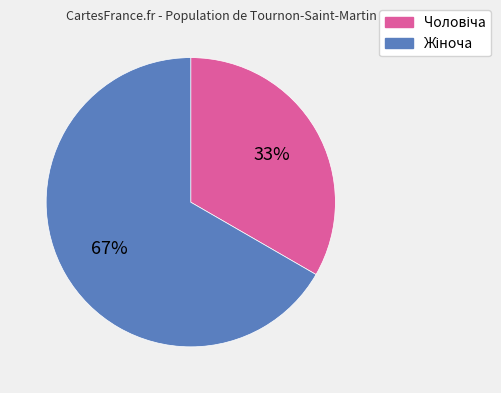

To the nearest percent, what is the average slice percentage?

50%